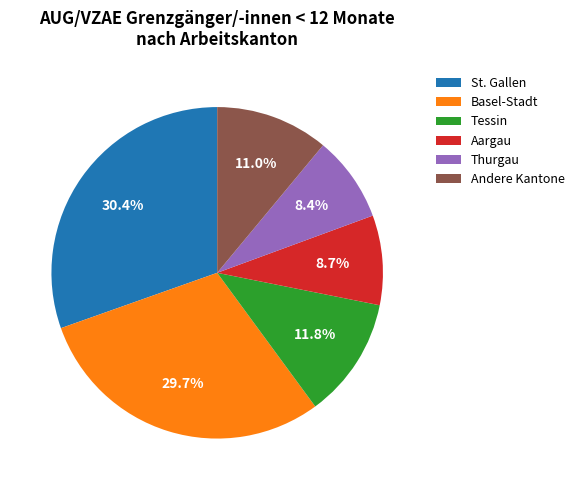

To the nearest percent, what is the difference between the largest and smallest slice percentages?

22%